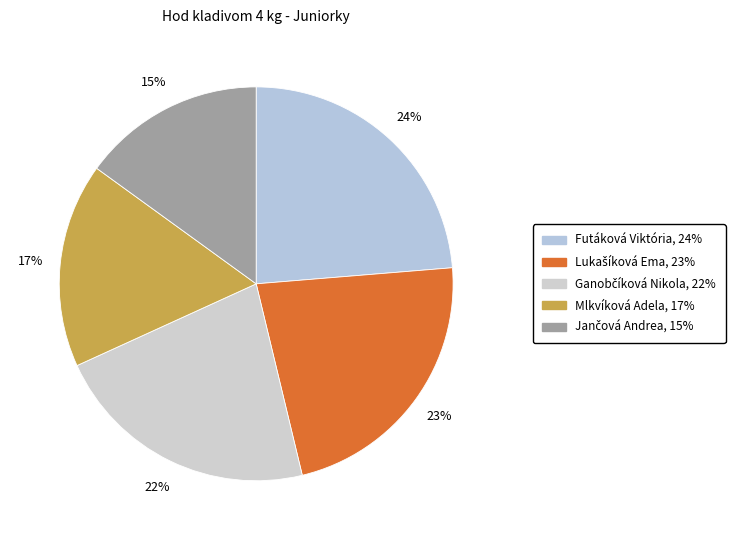

To the nearest percent, what is the combined percentage of Lukašíková Ema and Futáková Viktória?

46%